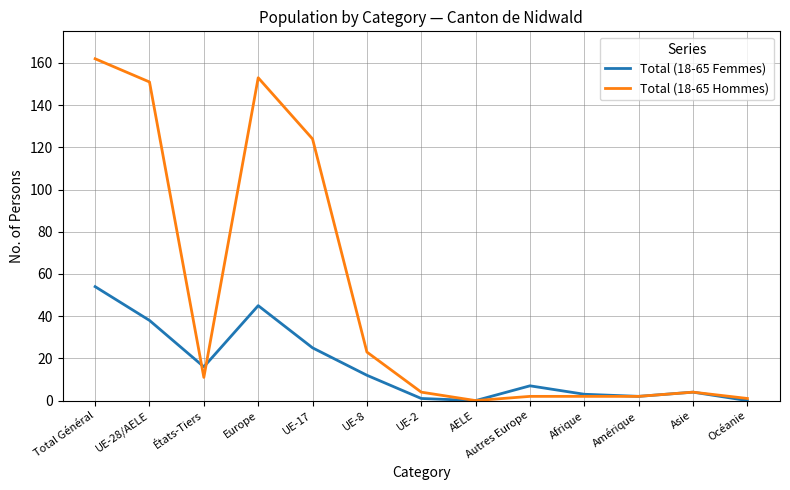

What position from the left is Europe?

4